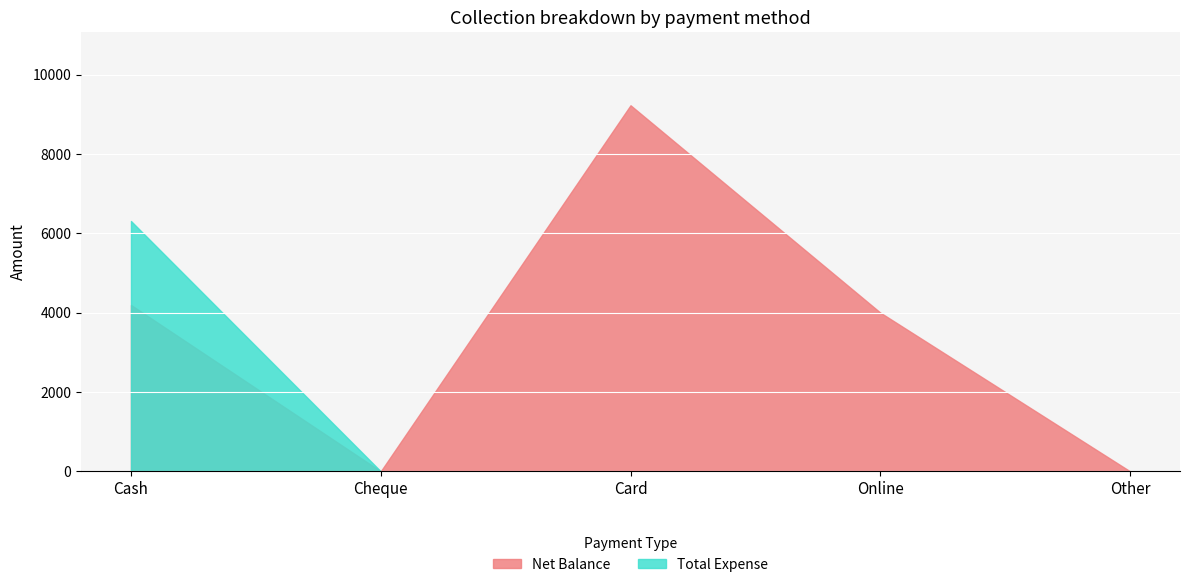

At which label is Total Expense closest to 3154?

Cash